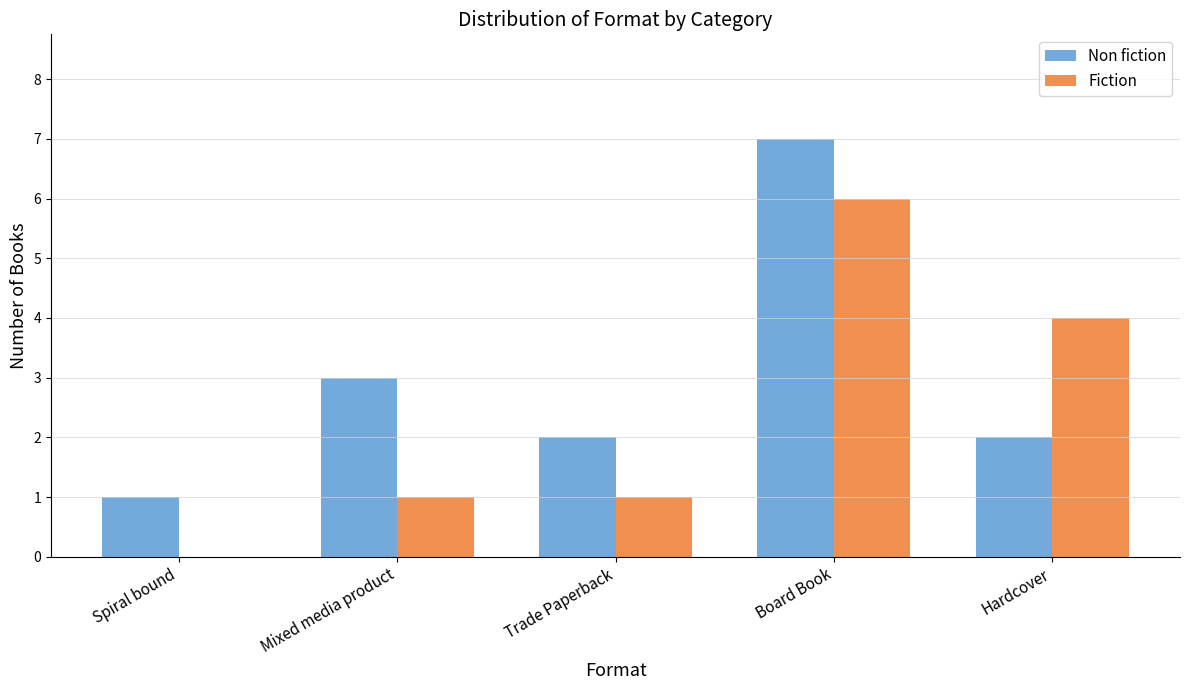

Reading left to right, what are all the values shown in this chart?

Non fiction: 1	3	2	7	2
Fiction: 0	1	1	6	4